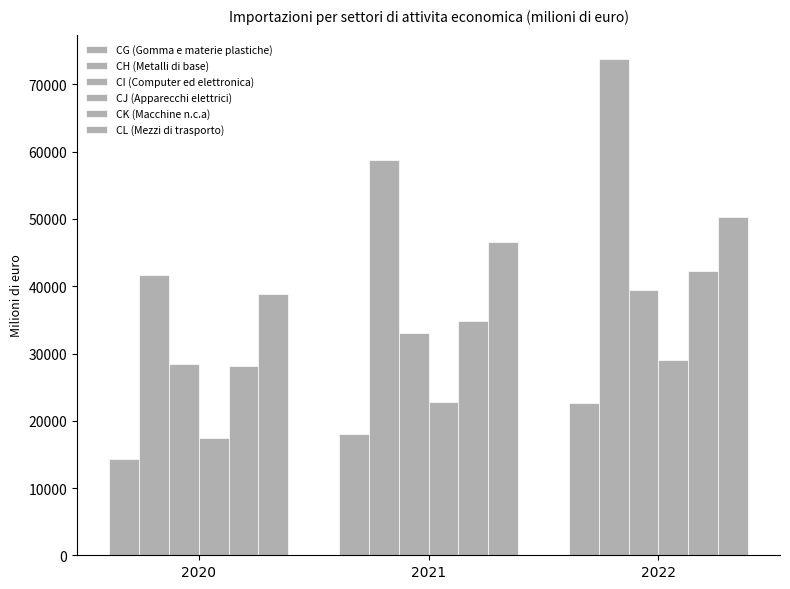

Reading left to right, what are all the values shown in this chart?

CG (Gomma e materie plastiche): 14349.4	18019.2	22570.6
CH (Metalli di base): 41653.8	58812.6	73725.6
CI (Computer ed elettronica): 28400.2	33111.8	39426.3
CJ (Apparecchi elettrici): 17429.0	22799.2	29085.7
CK (Macchine n.c.a): 28216.6	34812.4	42336.9
CL (Mezzi di trasporto): 38822.2	46533.7	50285.5